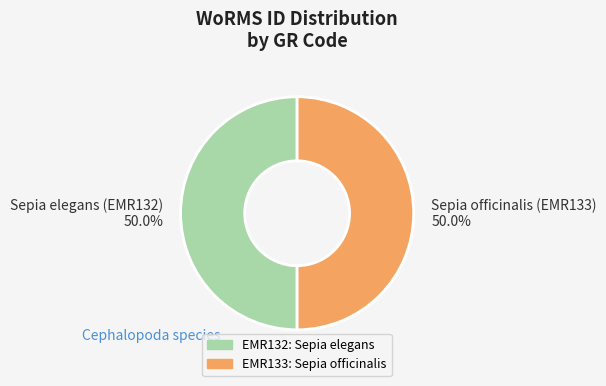

Do Sepia officinalis (EMR133) and Sepia elegans (EMR132) together represent more than half of the pie?

Yes